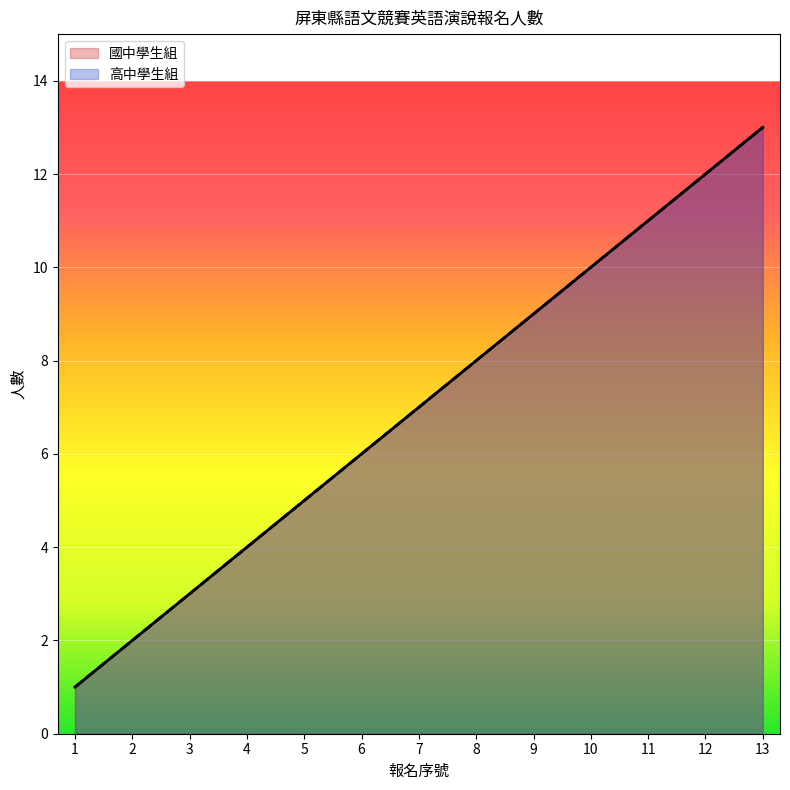

At which label is 高中學生組 closest to 7?

7